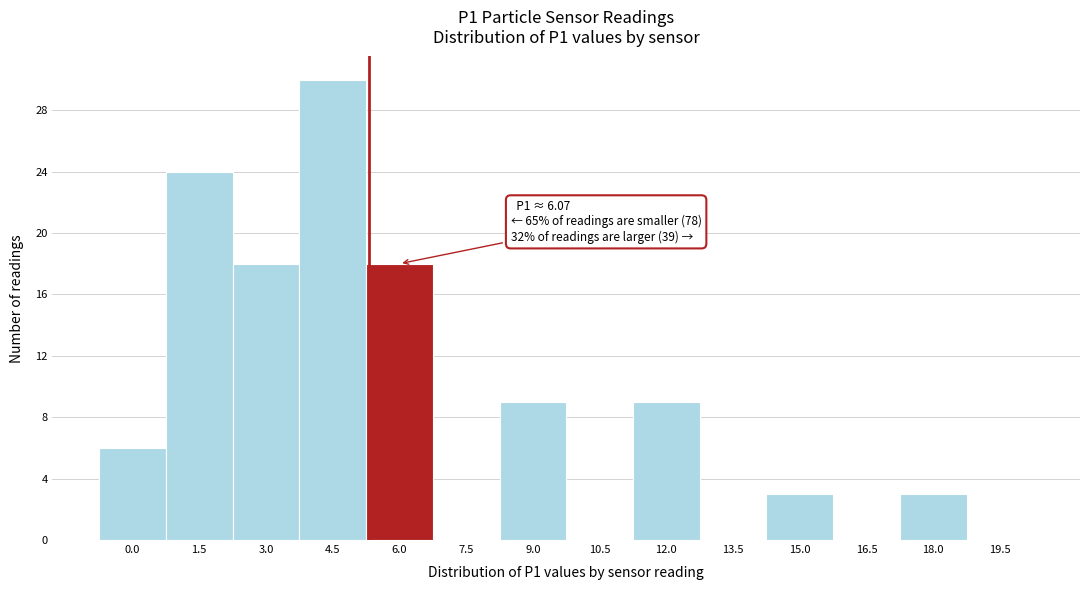

Reading left to right, transcribe all the data shown in this chart.

0.0=6	1.5=24	3.0=18	4.5=30	6.0=18	7.5=0	9.0=9	10.5=0	12.0=9	13.5=0	15.0=3	16.5=0	18.0=3	19.5=0